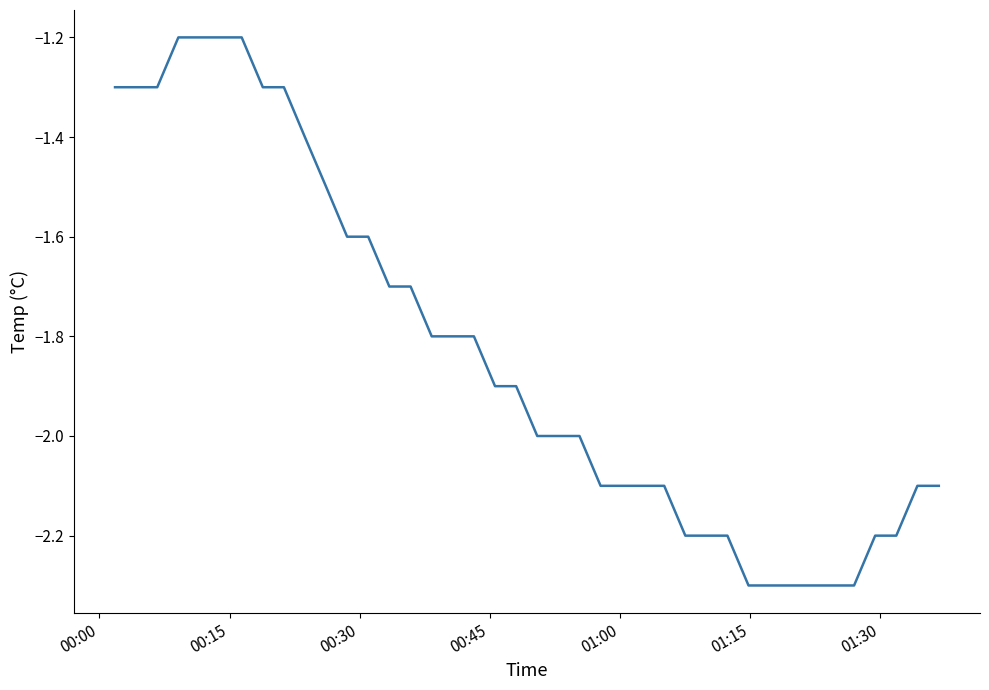

What is the minimum value shown in the chart?

-2.3